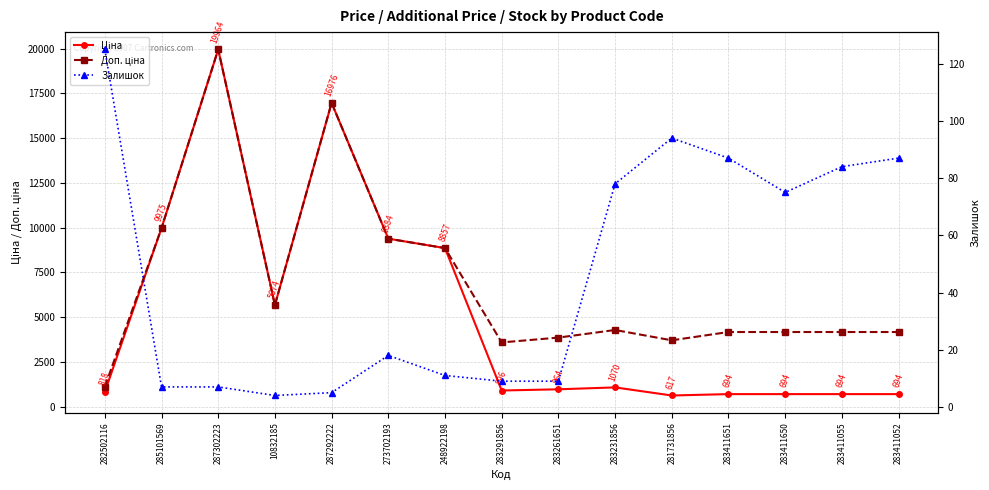

Read the Доп. ціна value at 282502116.

1109.2